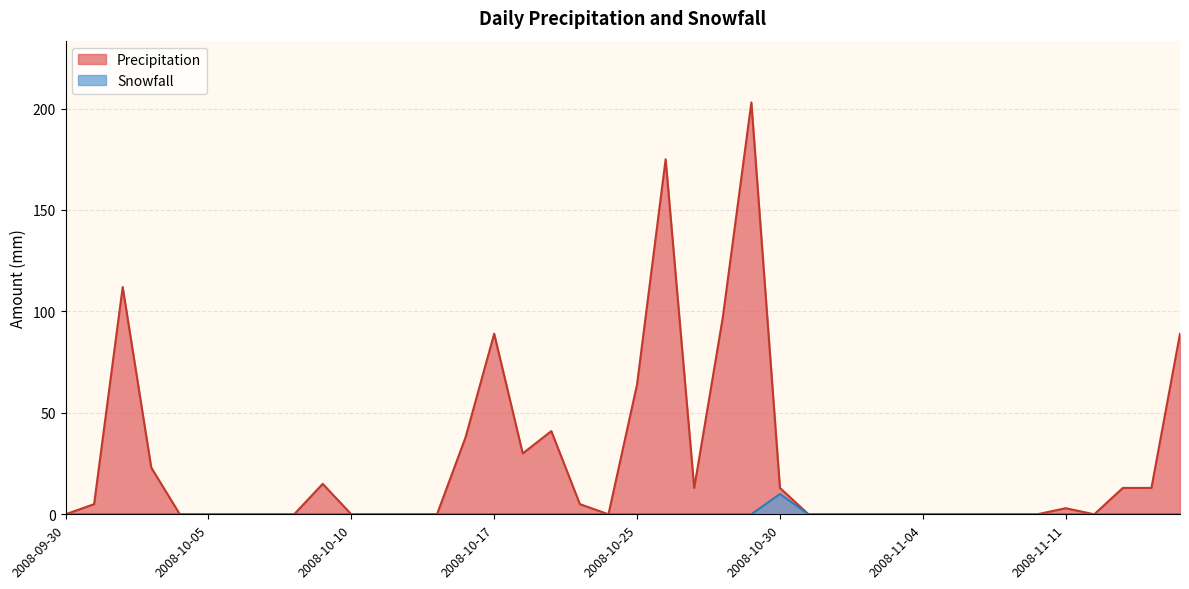

Reading left to right, transcribe all the data shown in this chart.

Precipitation: 0	5	112	23	0	0	0	0	0	15	0	0	0	0	38	89	30	41	5	0	64	175	13	97	203	13	0	0	0	0	0	0	0	0	0	3	0	13	13	89
Snowfall: 0	0	0	0	0	0	0	0	0	0	0	0	0	0	0	0	0	0	0	0	0	0	0	0	0	10	0	0	0	0	0	0	0	0	0	0	0	0	0	0